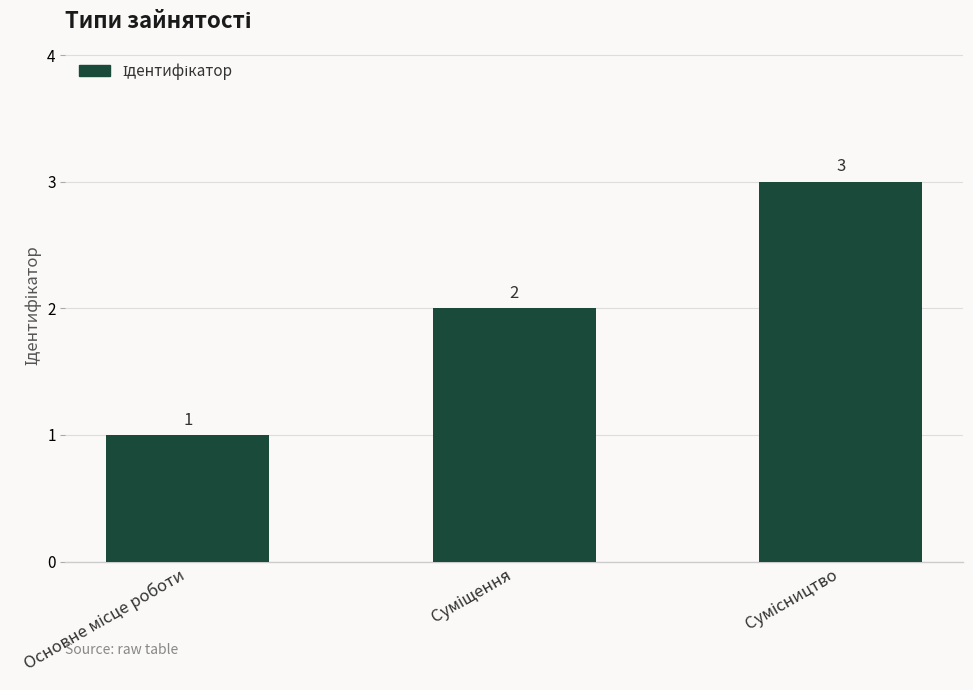

What is the maximum value shown in the chart?

3